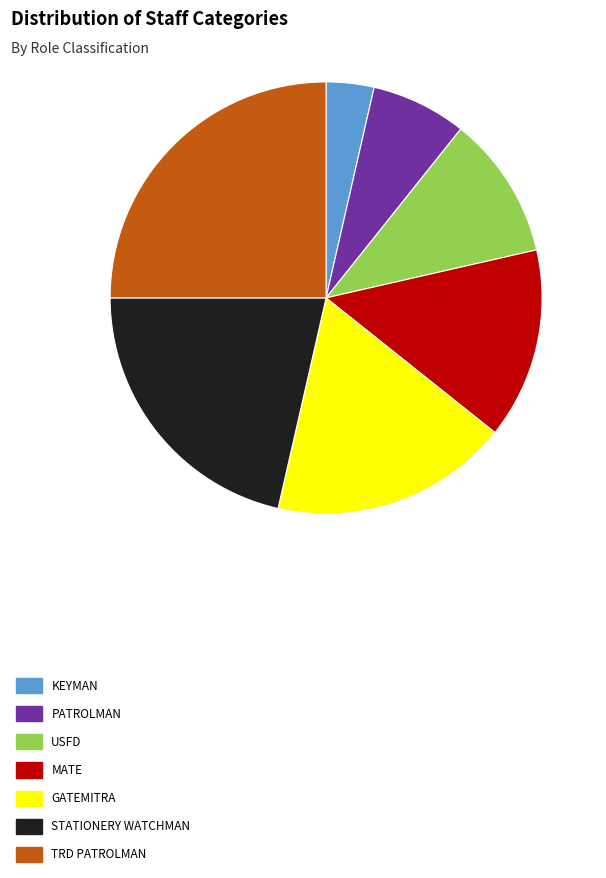

What is the ratio of the value at TRD PATROLMAN to the value at GATEMITRA?

1.4